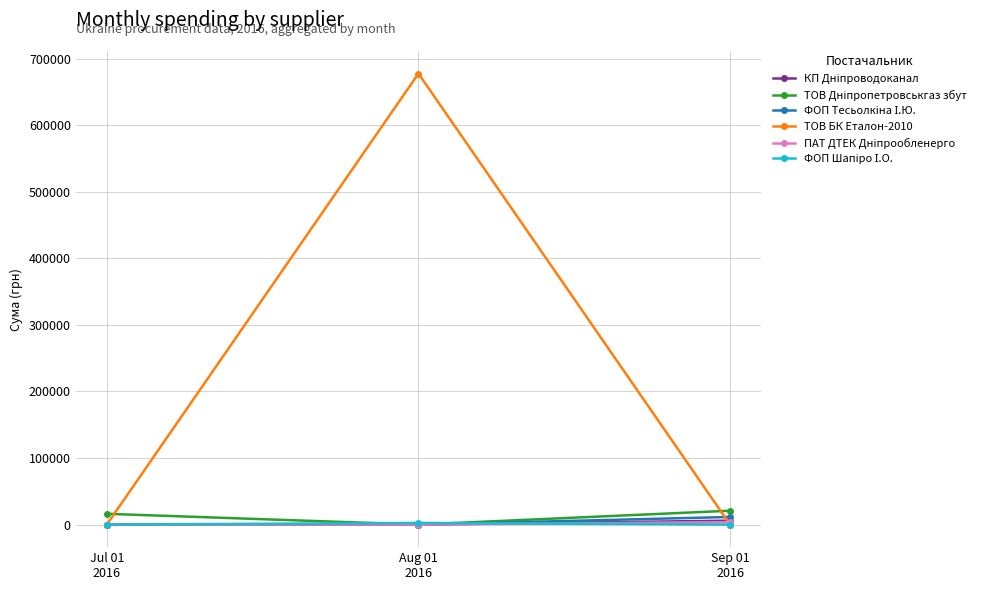

Which series has the largest total across all categories?

ТОВ БК Еталон-2010